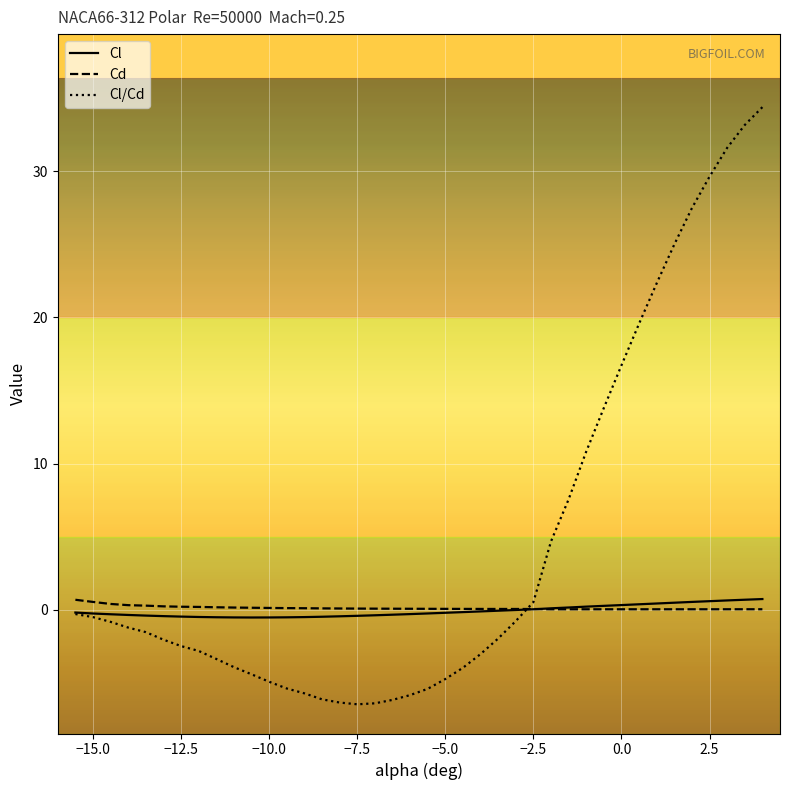

Which series has the widest spread of values?

Cl/Cd